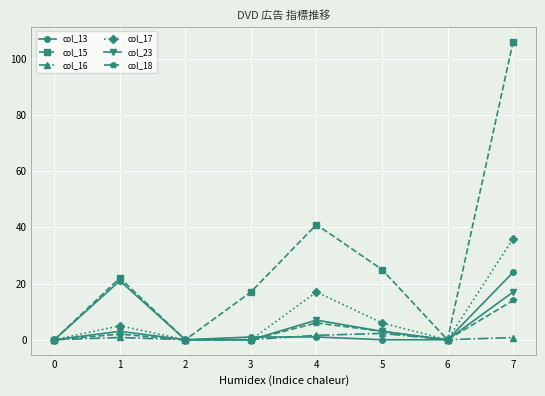

How many series are shown in this chart?

6